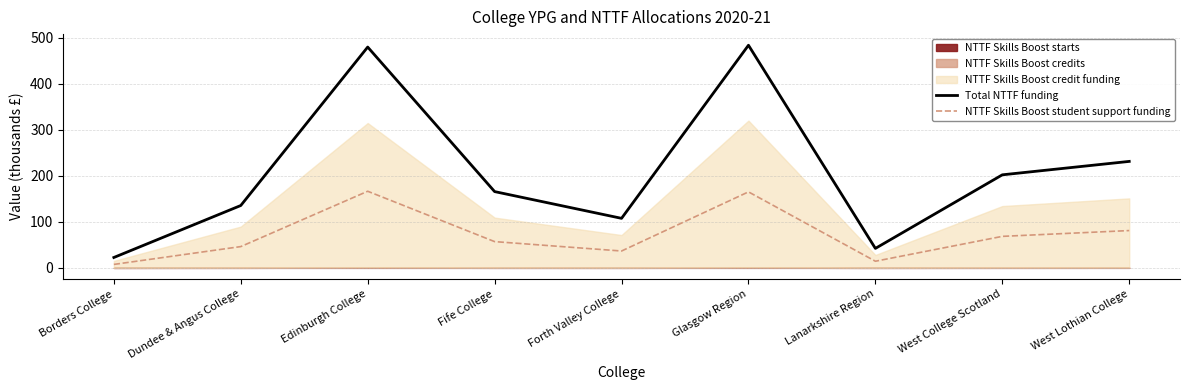

What is the label of the 4th point from the left?

Fife College